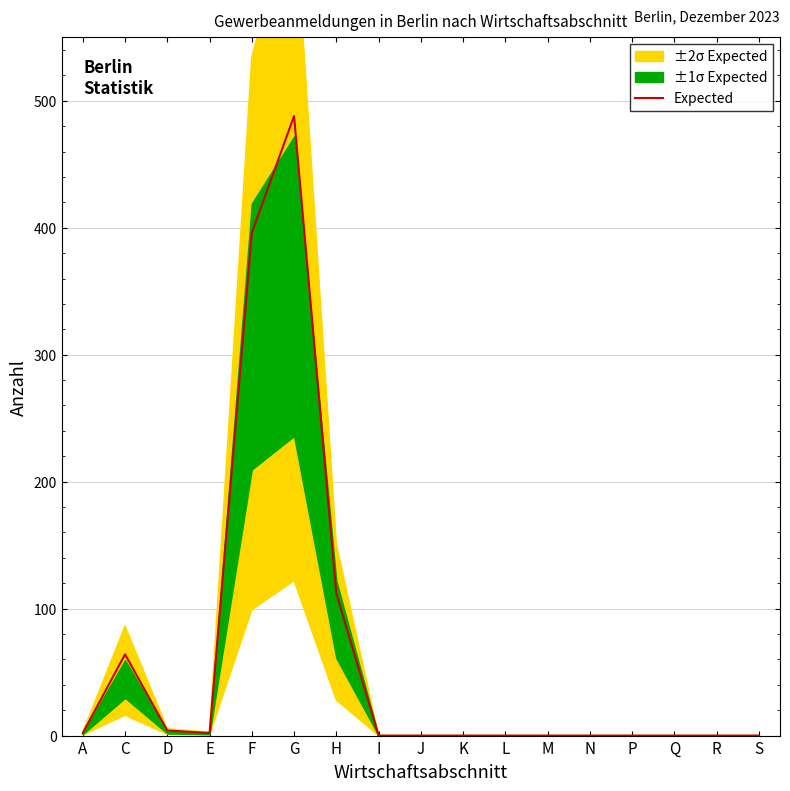

Which has a higher value, S or G?

G